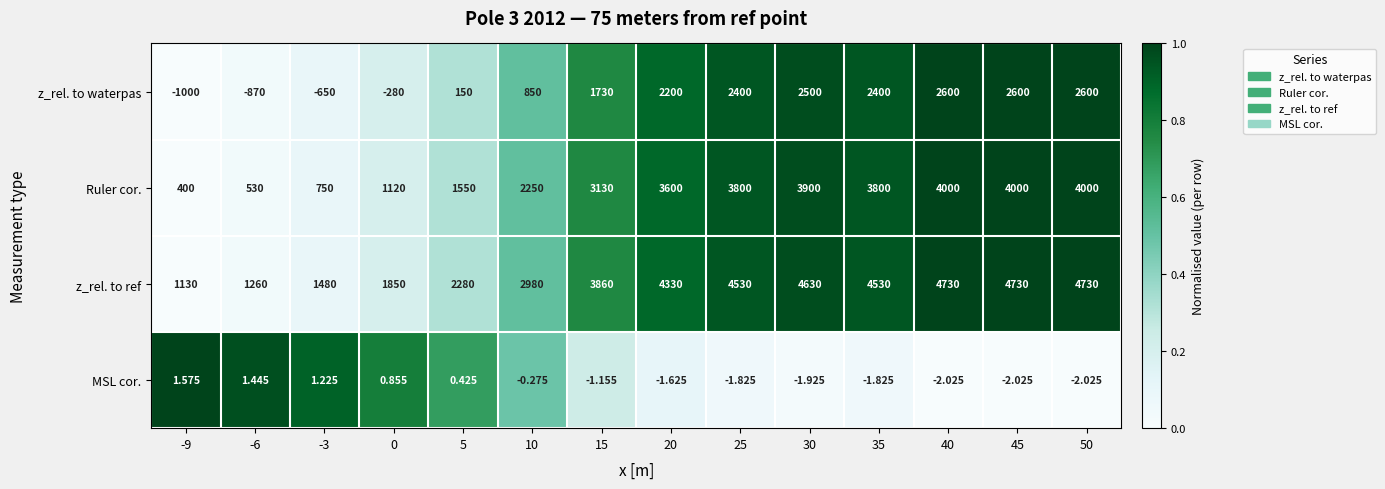

Which series has the largest total across all categories?

z_rel. to ref